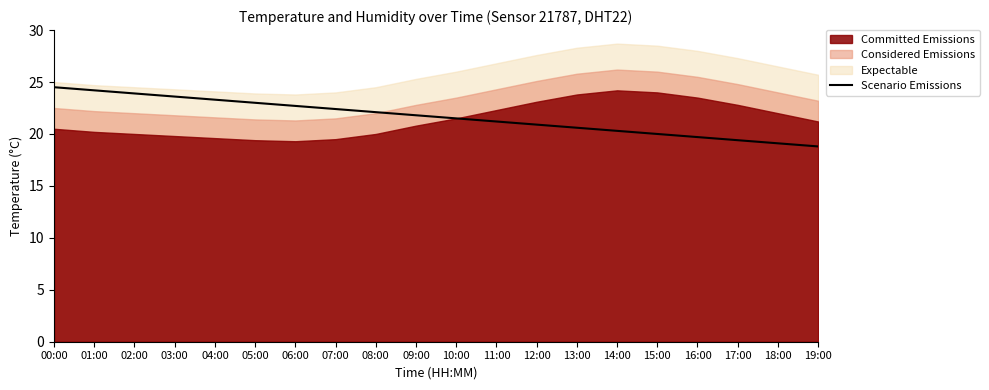

Approximately how many times larger is the value at 03:00 compared to 02:00?

1.0